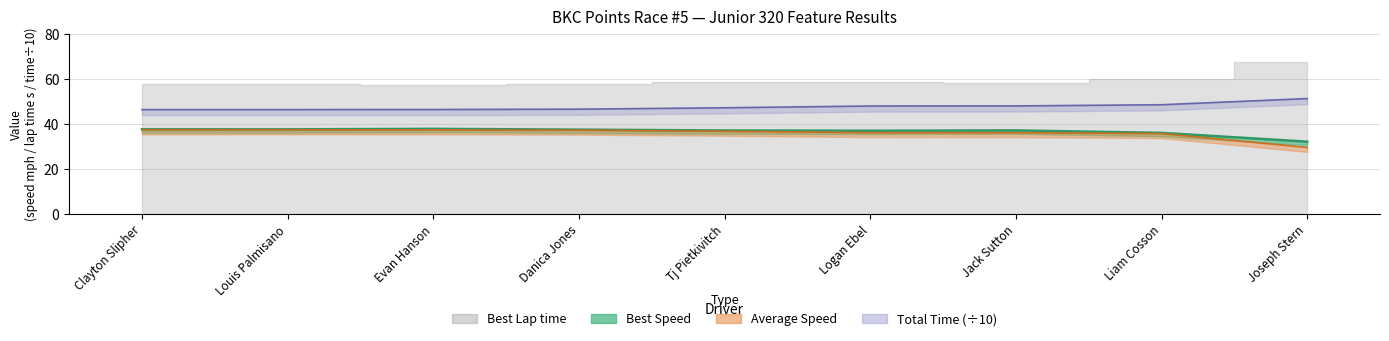

At Logan Ebel, list the series in order from smallest to largest.

Best Speed, Best Lap time, Total Time